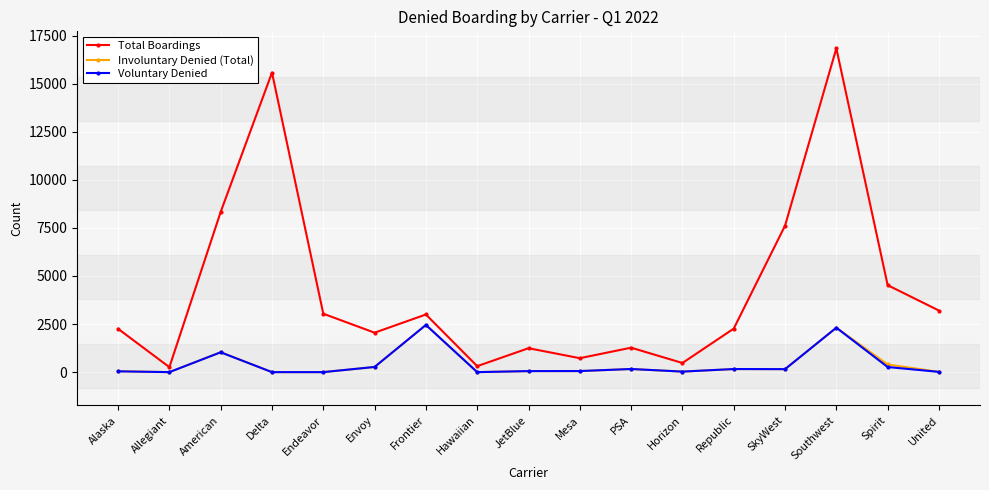

What is the average value of the Involuntary Denied (Total) series?

420